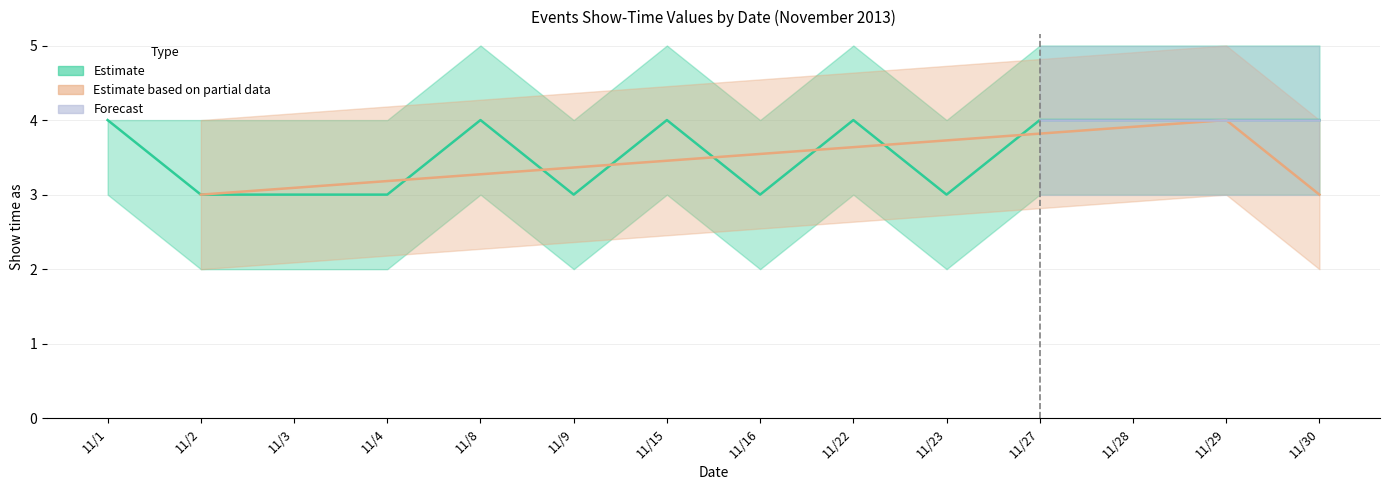

What is the sum of the Estimate values at 11/9 and 11/28?

7